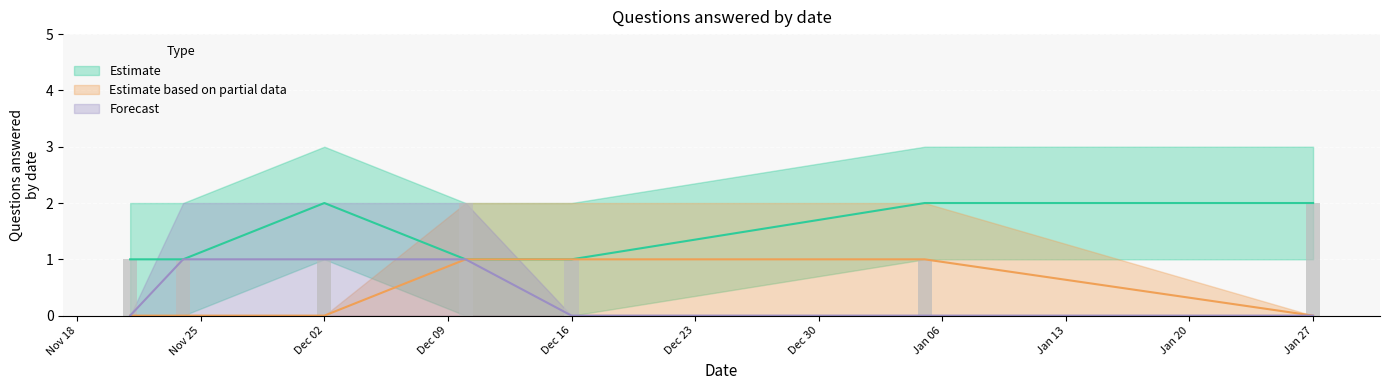

Which series has the largest total across all categories?

Estimate